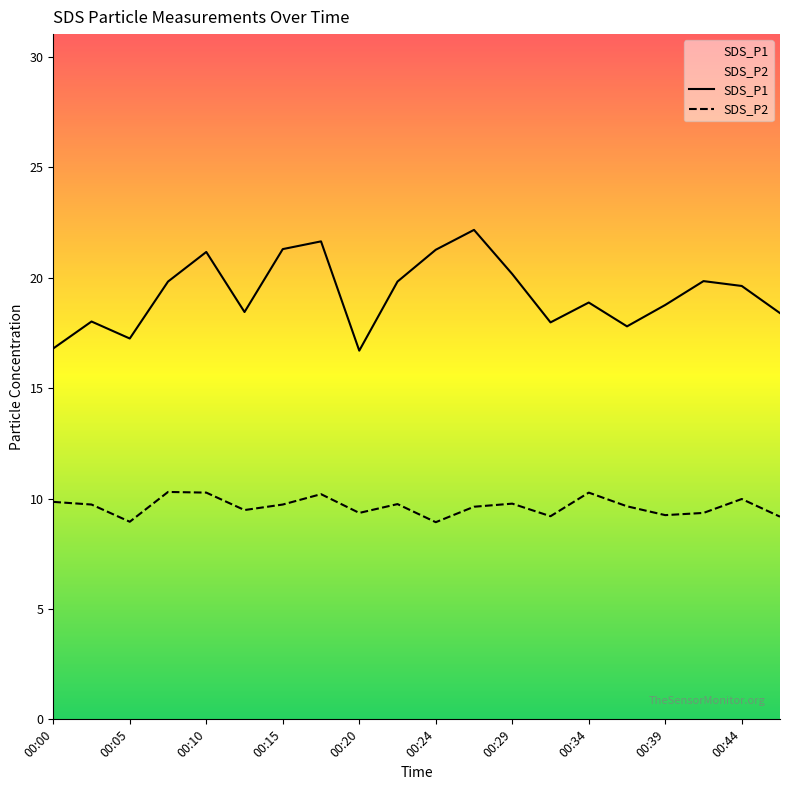

How many data points in SDS_P1 are less than 19?

10